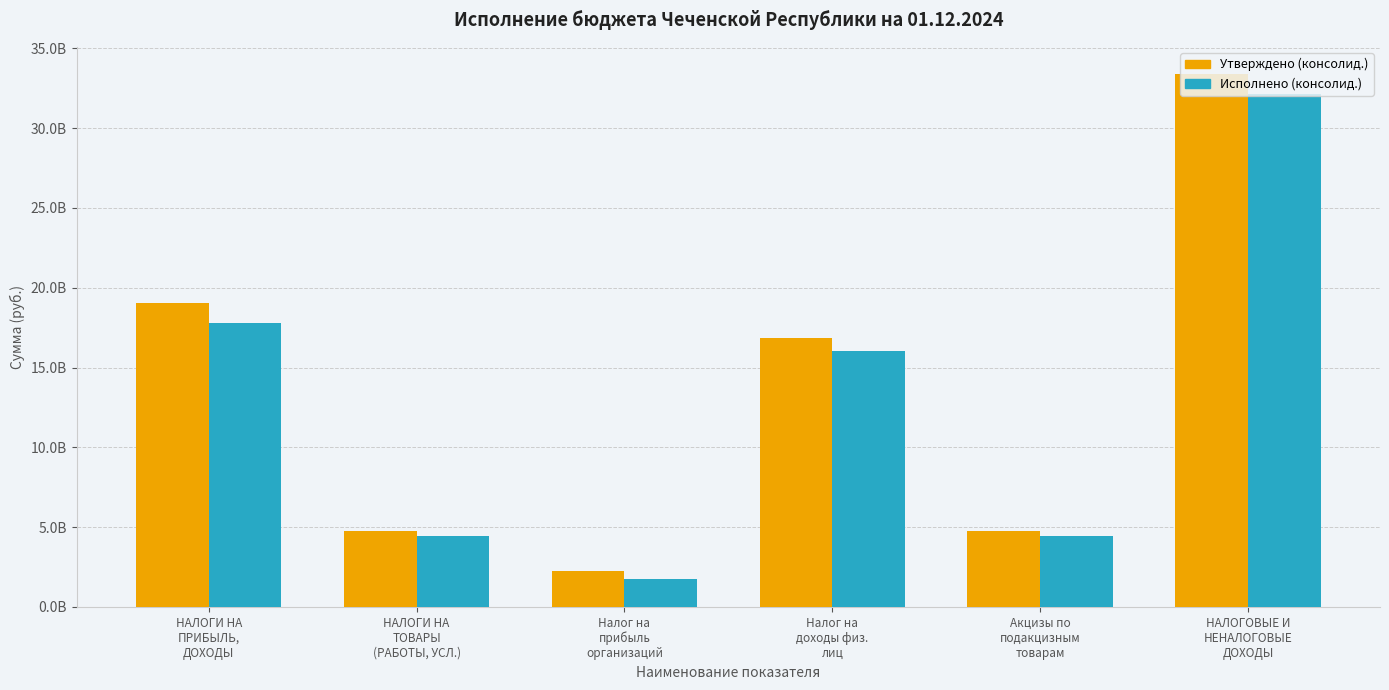

Rank the series at НАЛОГИ НА
ПРИБЫЛЬ,
ДОХОДЫ from highest to lowest value.

Утверждено (консолид.), Исполнено (консолид.)